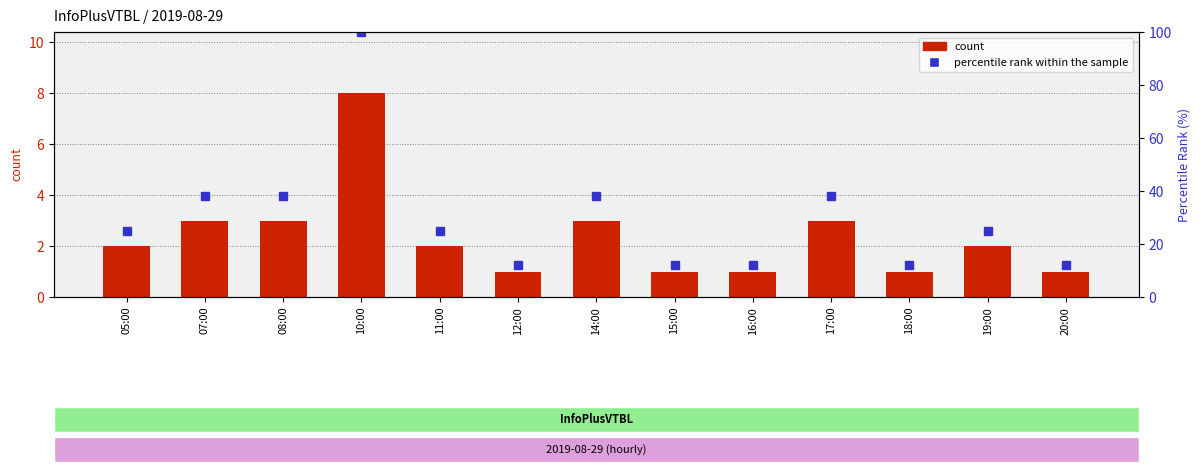

At how many categories does at least one series exceed 47?

1